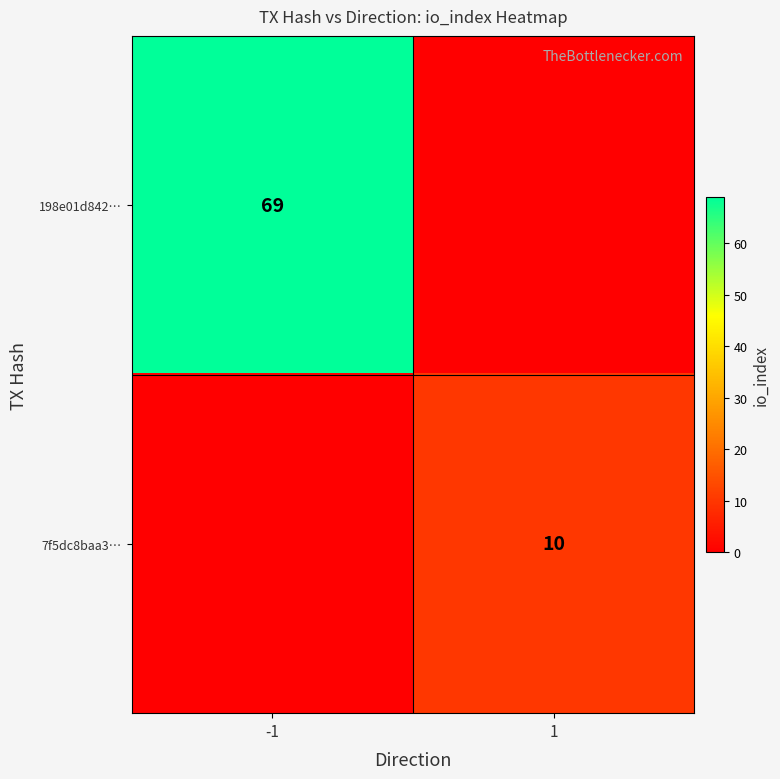

The 198e01d842… series shows 69 at -1. True or false?

True